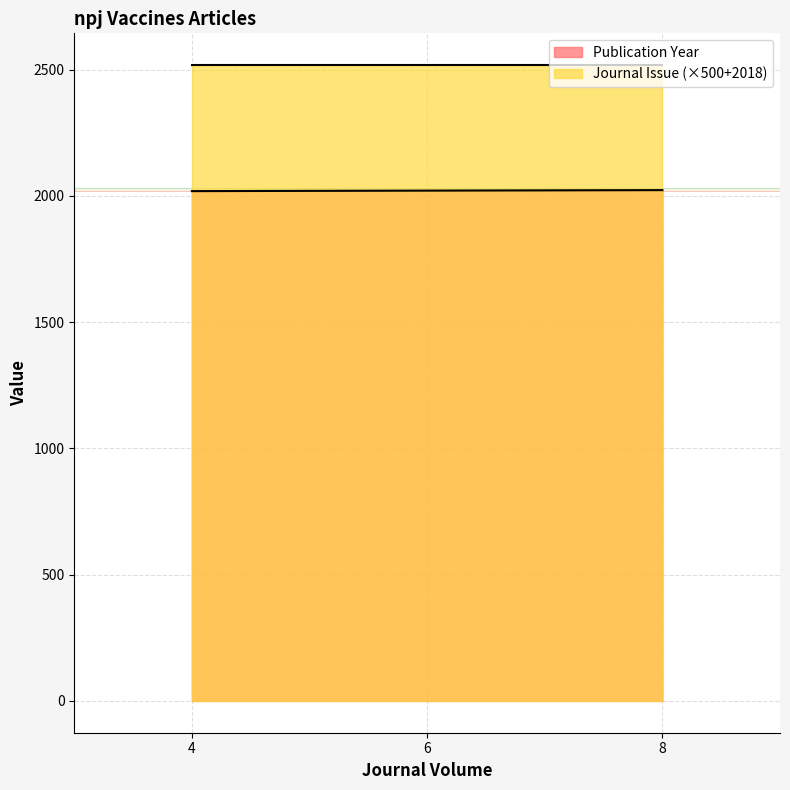

Which category has the highest value in the Publication Year series?

8